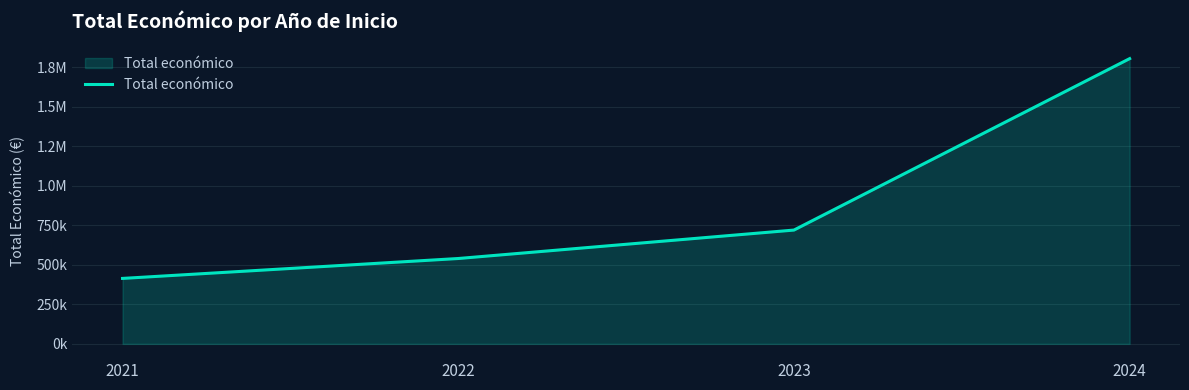

What is the difference between the second highest and second lowest values?

179932